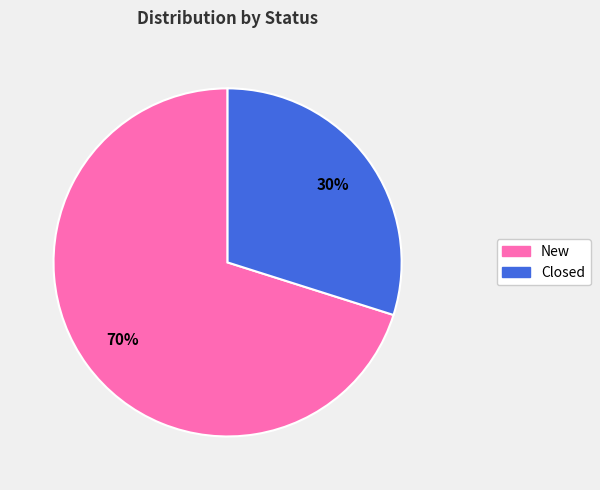

What is the smallest slice in the pie chart?

Closed